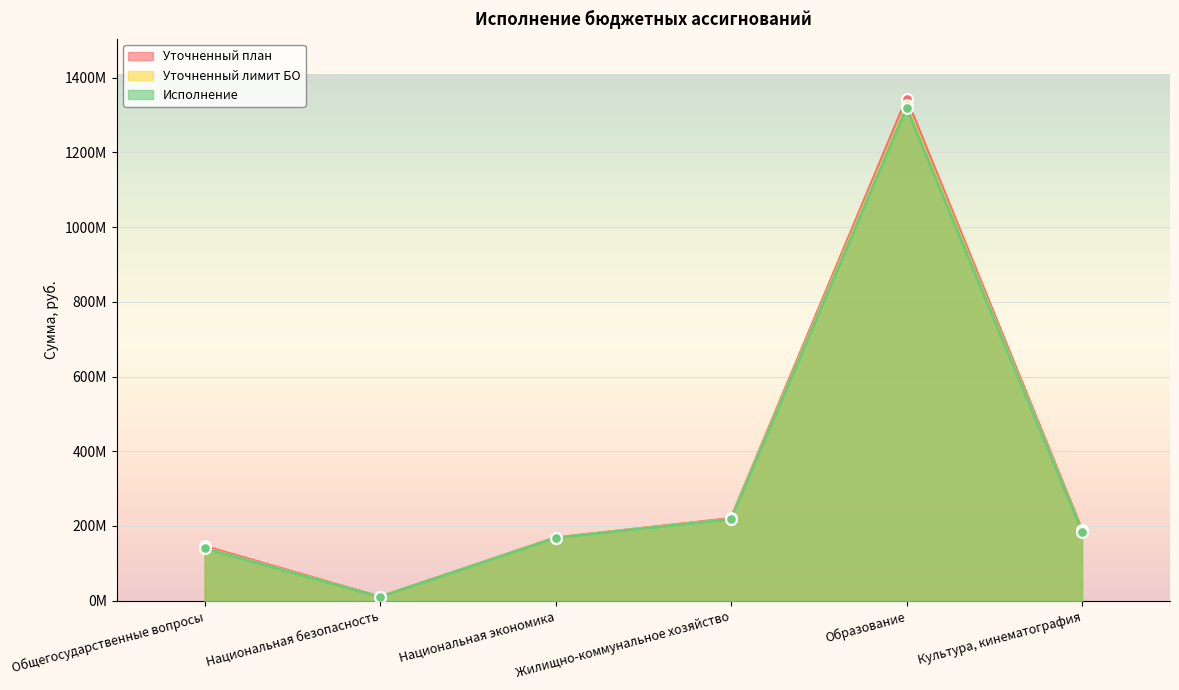

Which series reaches the maximum Y coordinate?

Уточненный план